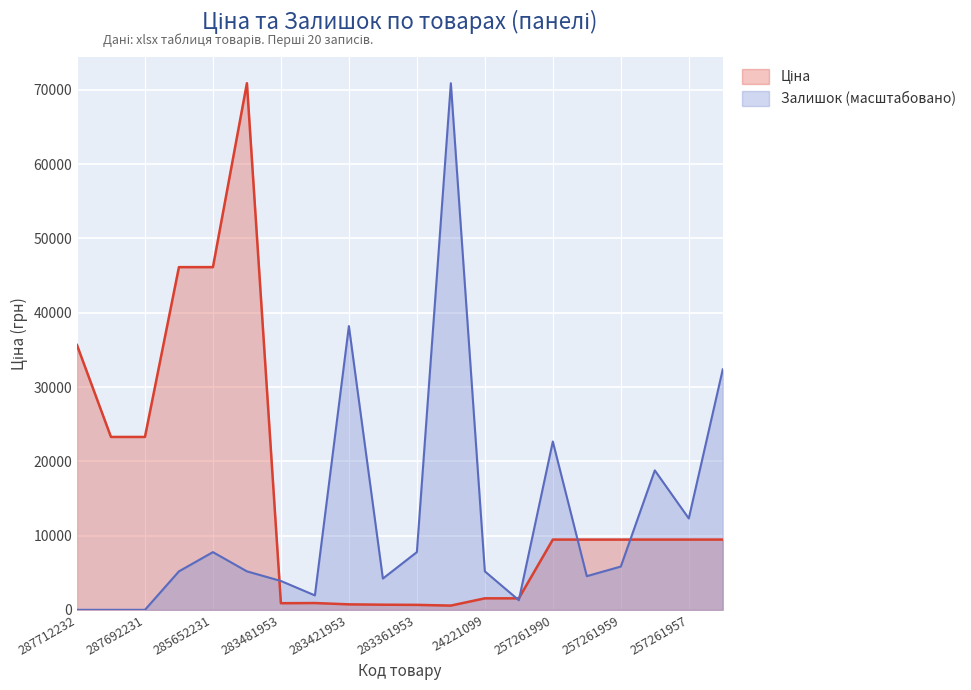

Which series ends up on top after the final intersection of Ціна and Залишок?

Залишок